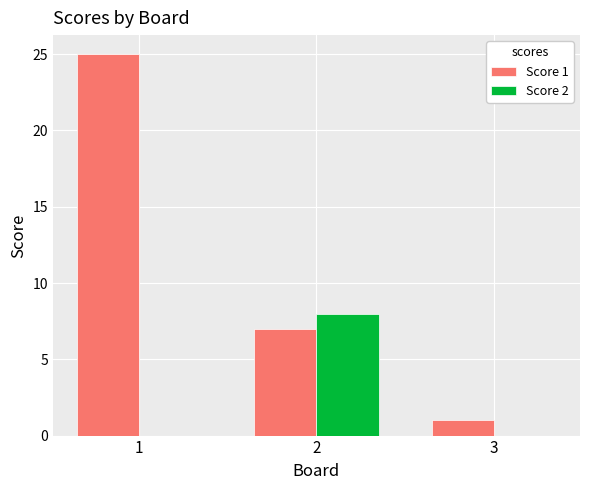

How many Score 2 values are between 0 and 8?

3